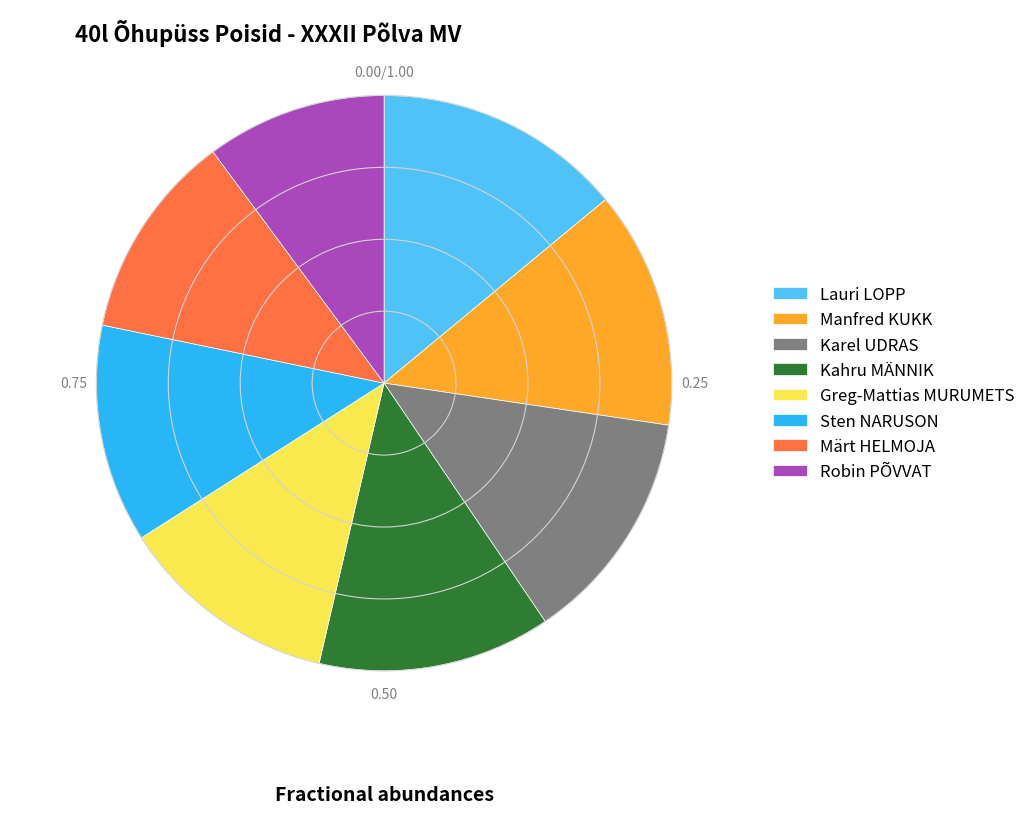

What is the largest slice in the pie chart?

Lauri LOPP